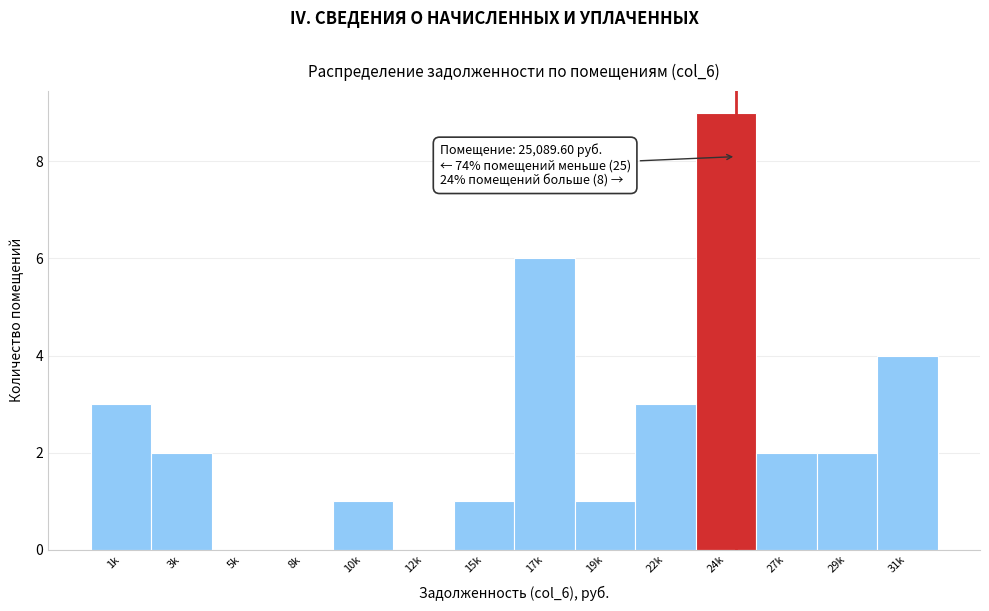

Reading right to left, what are all the values shown in this chart?

31k=4	29k=2	27k=2	24k=9	22k=3	19k=1	17k=6	15k=1	12k=0	10k=1	8k=0	5k=0	3k=2	1k=3